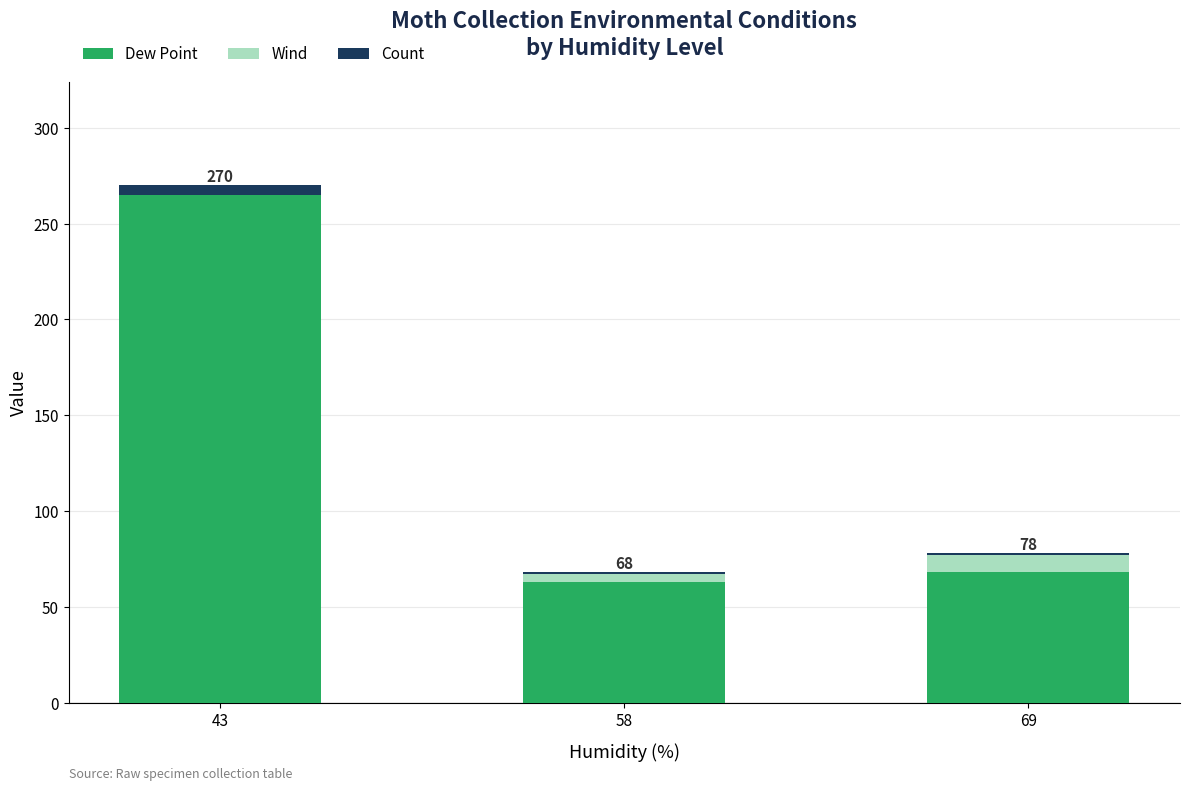

Reading left to right, transcribe the values for Dew Point.

43=265	58=63	69=68